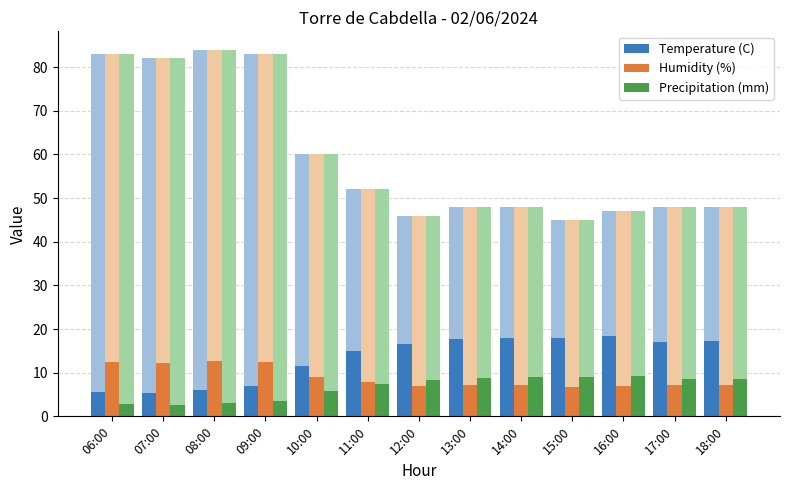

Which series has the largest range (max minus min)?

Temperature (C)